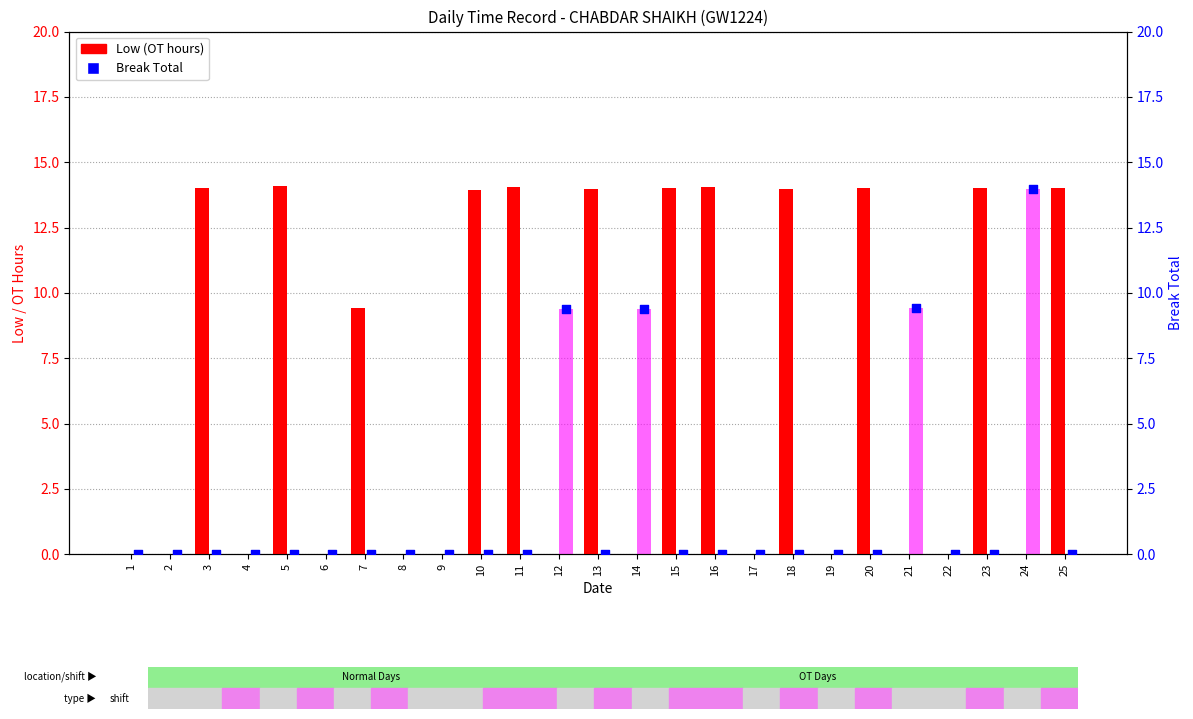

Which series reaches the minimum Y coordinate?

Low (OT hours)